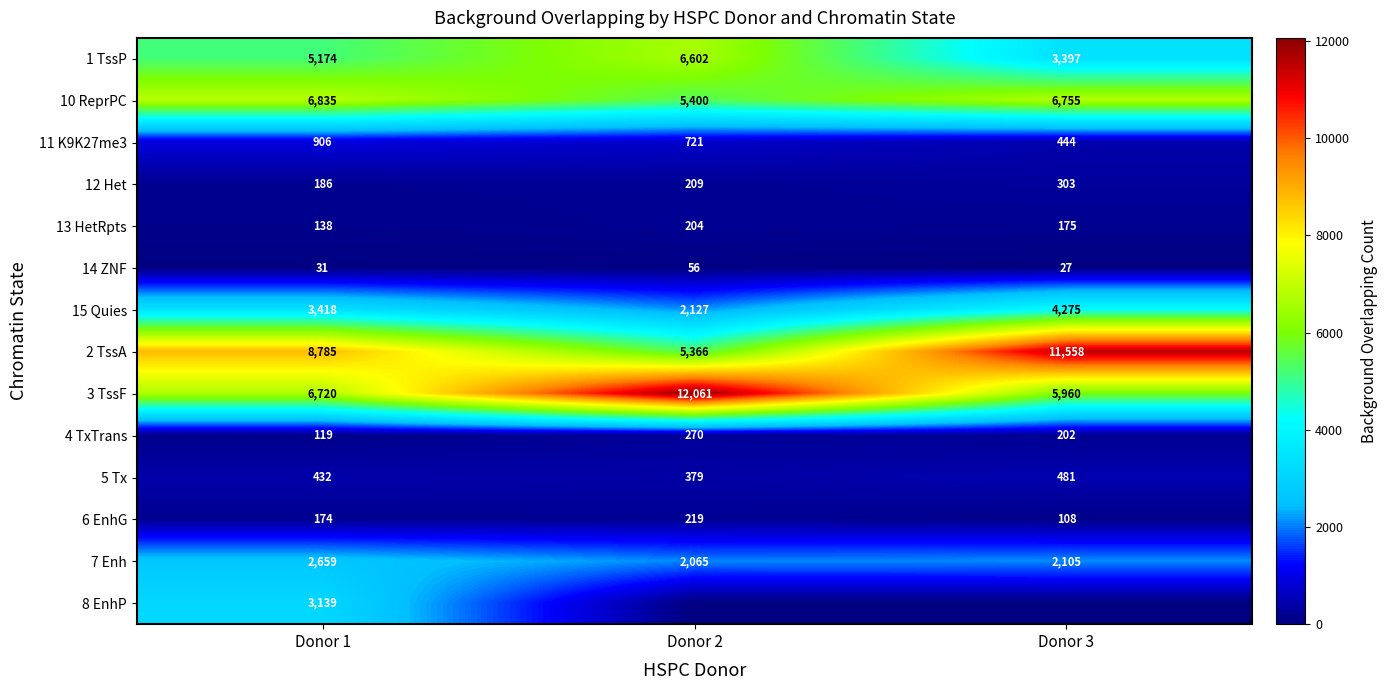

How many 14 ZNF values are between 27 and 56?

3